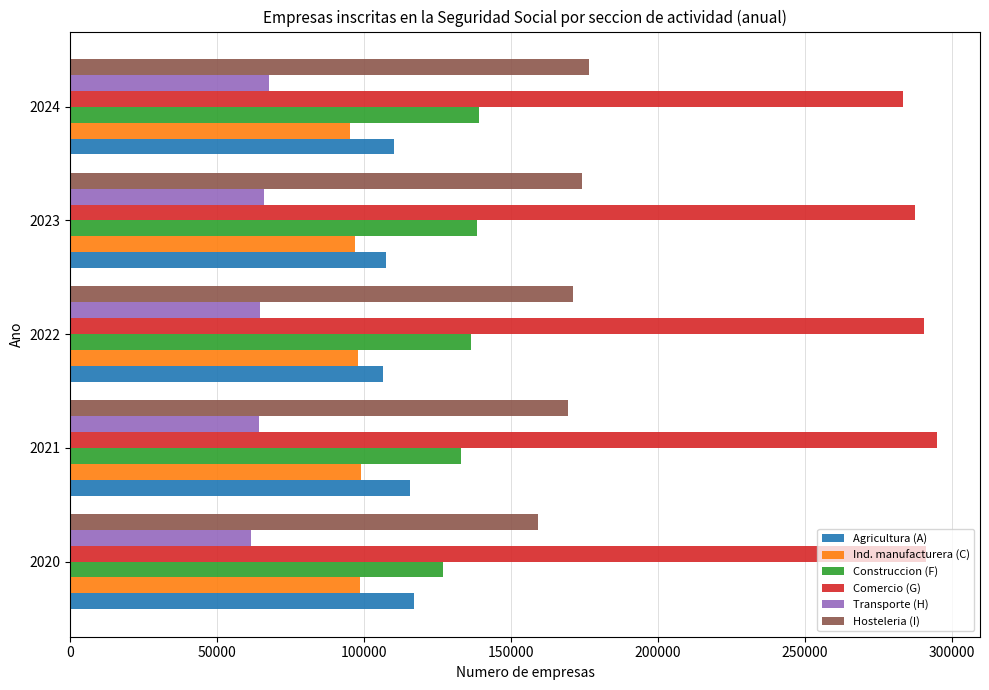

What is the sum of the Agricultura (A) values at 2020 and 2021?

232849